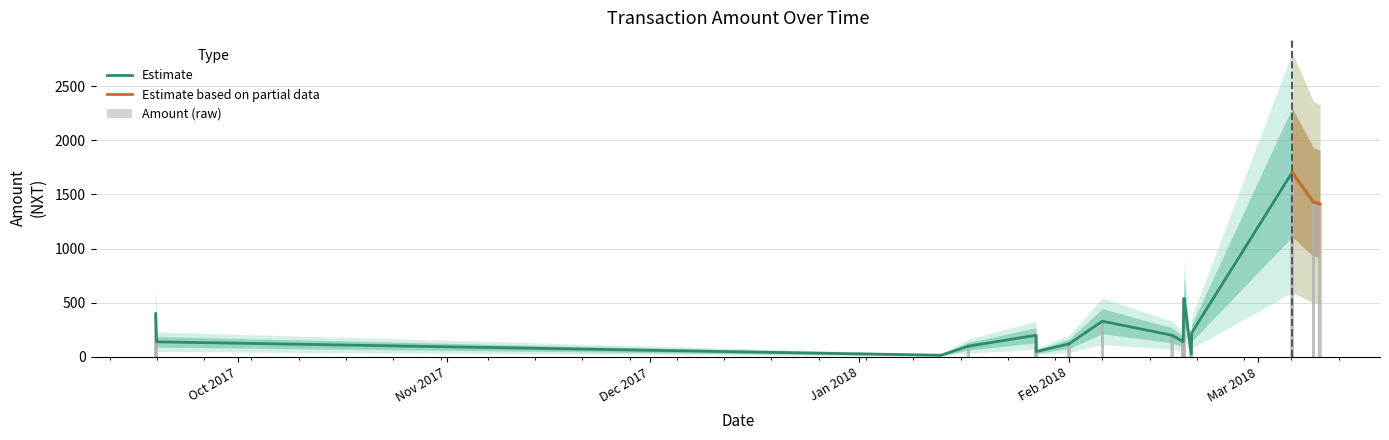

What is the difference between the second highest and second lowest values?

1684.0